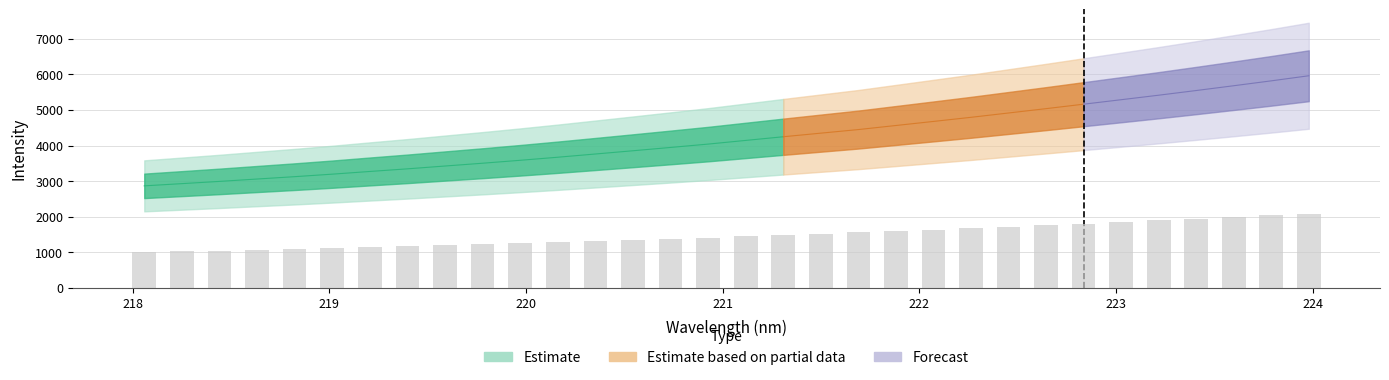

How many data points are above 1450?

16